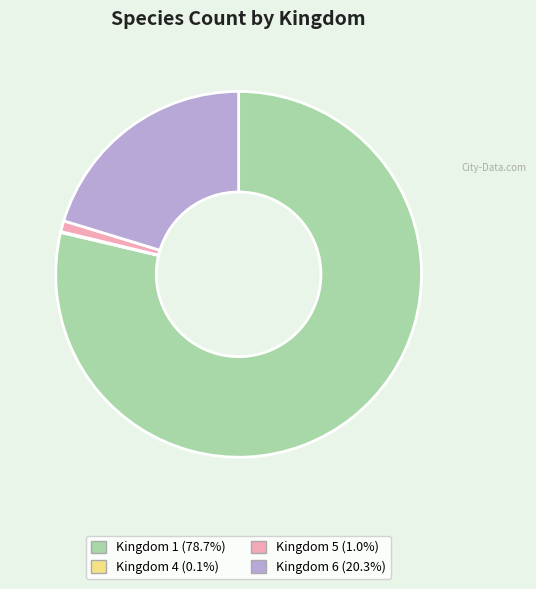

Is there a majority slice in this chart?

Yes